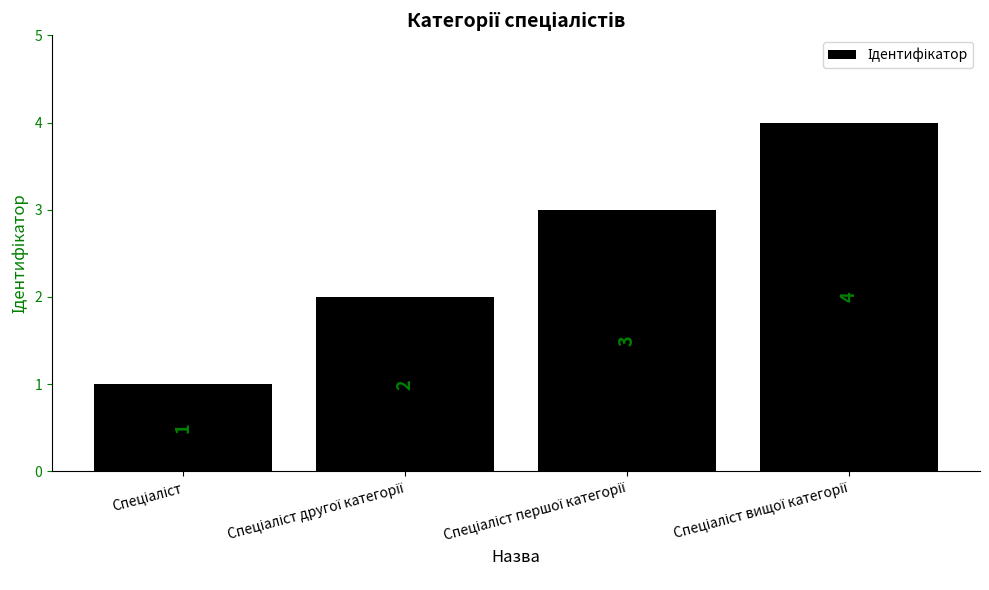

Count the number of categories in the chart.

4